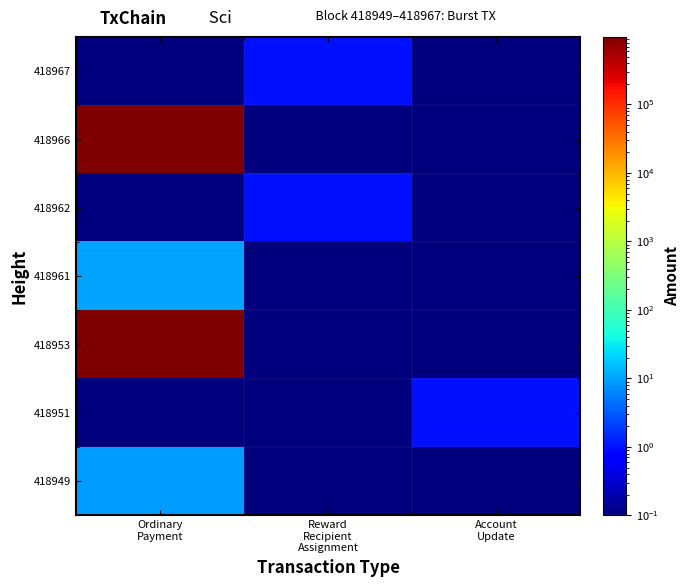

Reading left to right, extract all data points from this chart.

418949: Ordinary
Payment=9.0	Reward
Recipient
Assignment=0.1	Account
Update=0.1
418951: Ordinary
Payment=0.1	Reward
Recipient
Assignment=0.1	Account
Update=1.0
418953: Ordinary
Payment=964723.3	Reward
Recipient
Assignment=0.1	Account
Update=0.1
418961: Ordinary
Payment=10.0	Reward
Recipient
Assignment=0.1	Account
Update=0.1
418962: Ordinary
Payment=0.1	Reward
Recipient
Assignment=1.0	Account
Update=0.1
418966: Ordinary
Payment=964610.0	Reward
Recipient
Assignment=0.1	Account
Update=0.1
418967: Ordinary
Payment=0.1	Reward
Recipient
Assignment=1.0	Account
Update=0.1